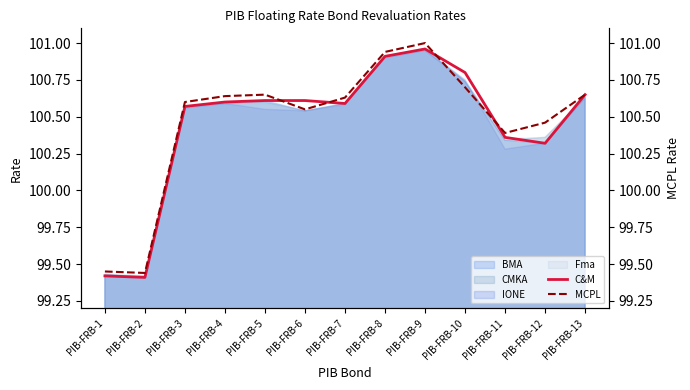

Rank the categories by C&M value from highest to lowest.

PIB-FRB-9, PIB-FRB-8, PIB-FRB-10, PIB-FRB-13, PIB-FRB-5, PIB-FRB-6, PIB-FRB-4, PIB-FRB-7, PIB-FRB-3, PIB-FRB-11, PIB-FRB-12, PIB-FRB-1, PIB-FRB-2